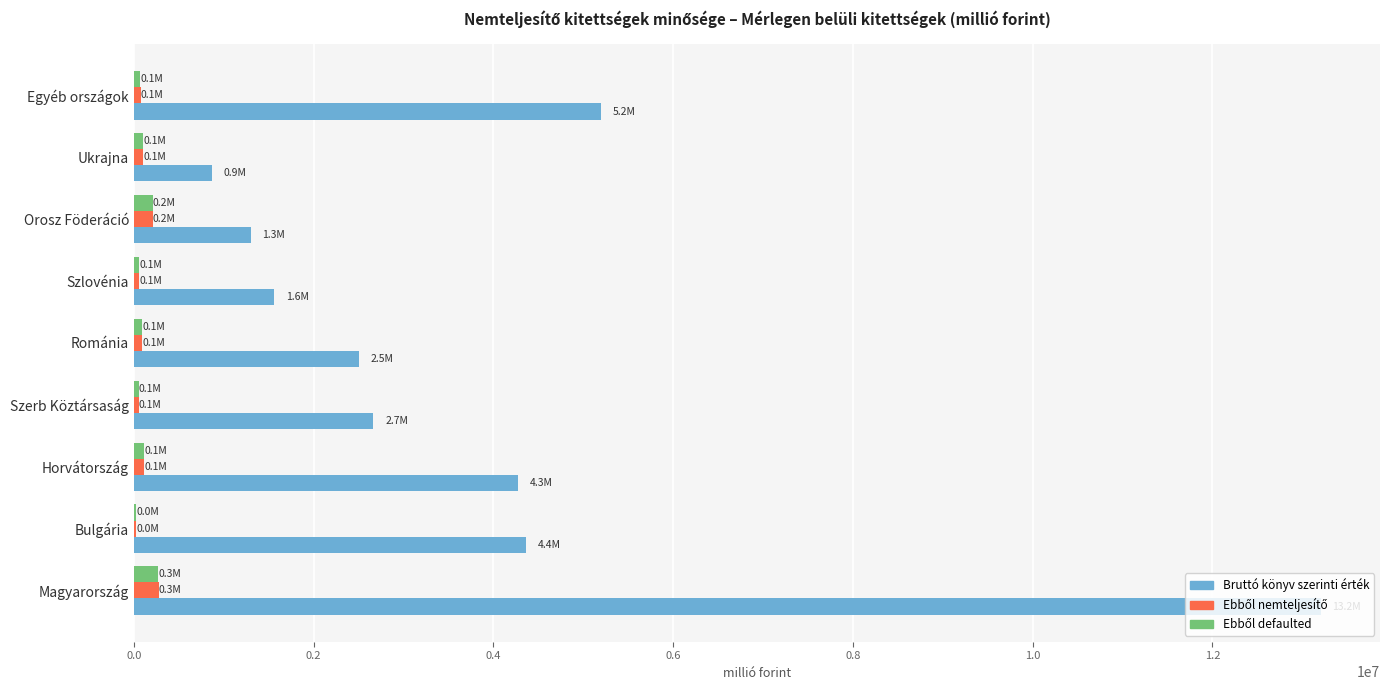

The value of Bruttó könyv szerinti érték at Egyéb országok is 5197207.2. True or false?

True